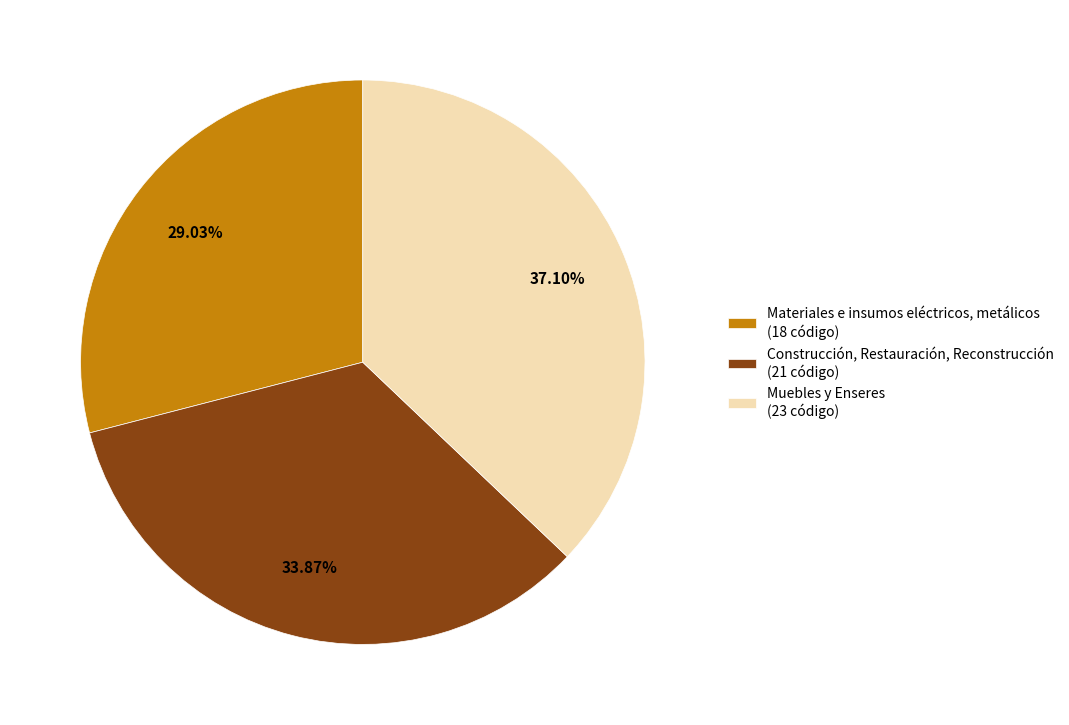

Which category has the smallest portion of the pie?

Materiales e insumos eléctricos, metálicos